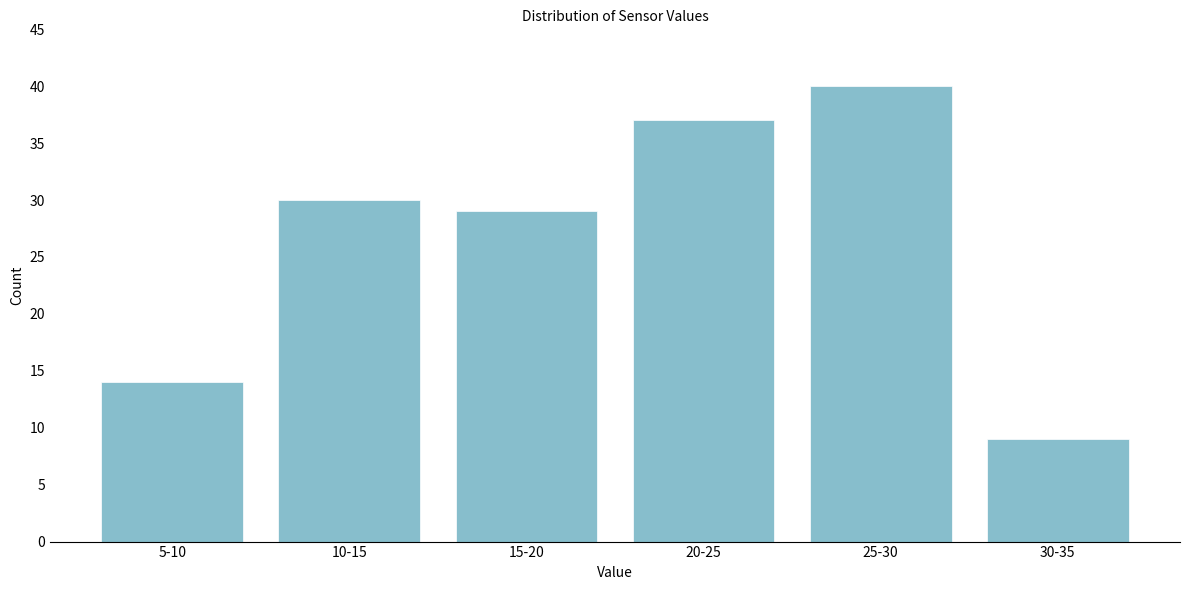

Reading right to left, what are all the values shown in this chart?

30-35=9	25-30=40	20-25=37	15-20=29	10-15=30	5-10=14